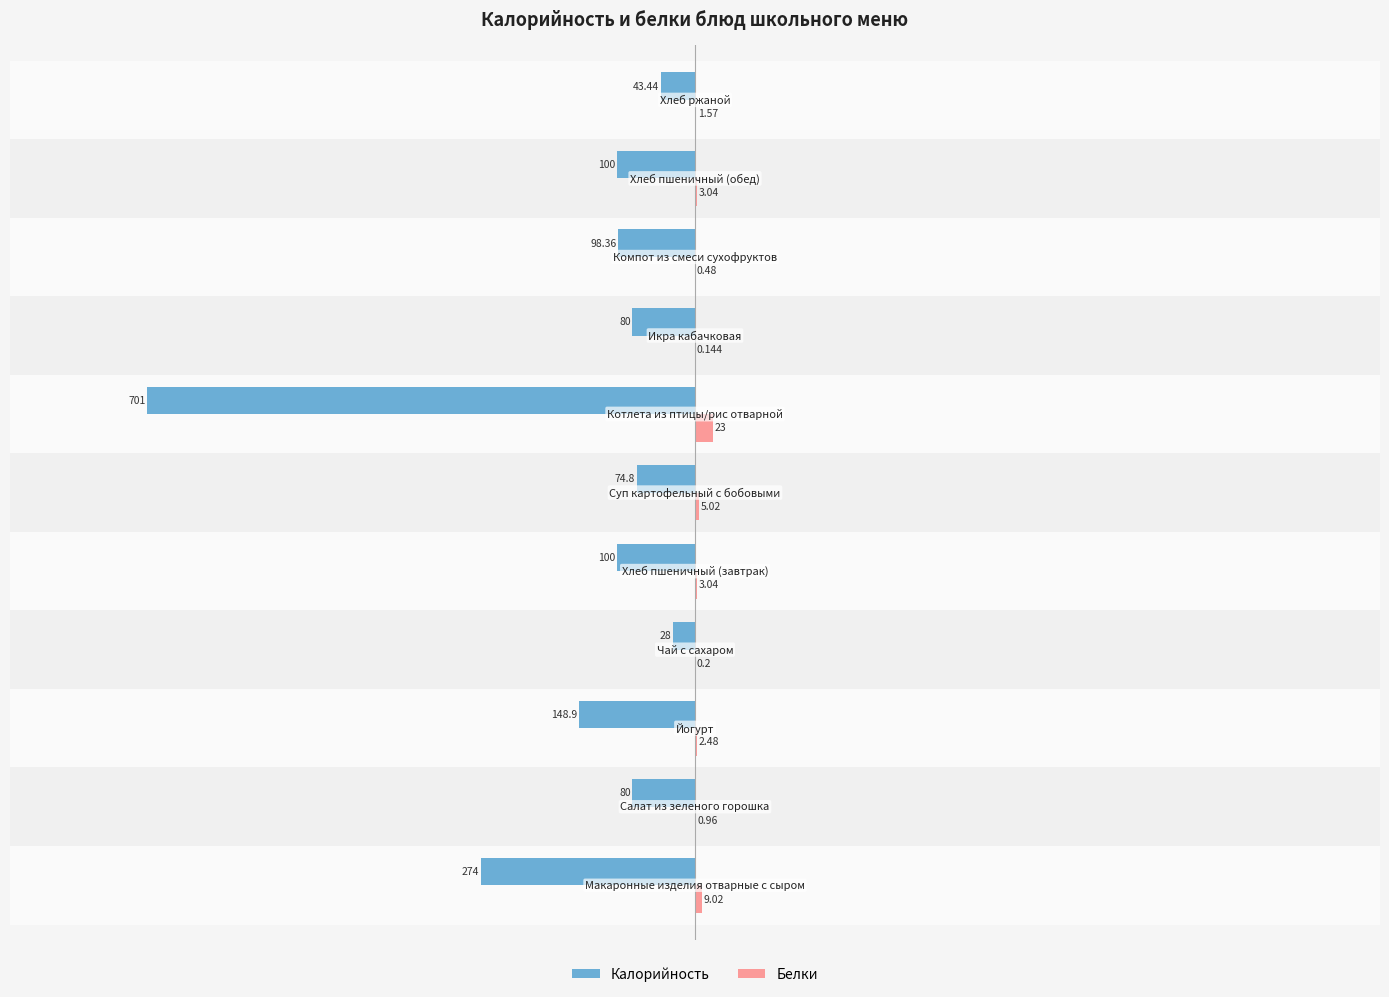

Which series has the largest total across all categories?

Белки